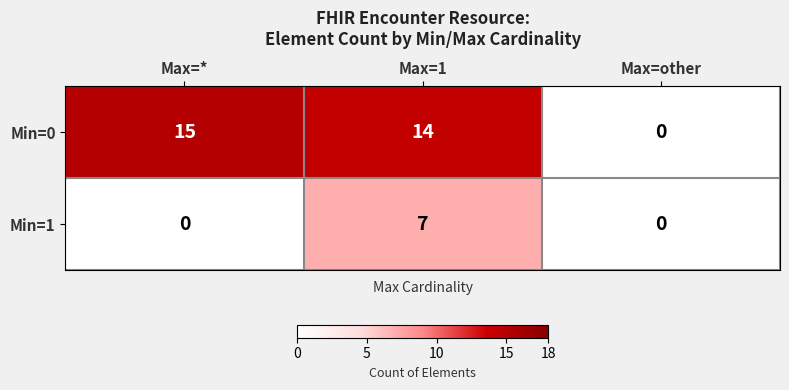

The value of Min=0 at Max=other is 0. True or false?

True